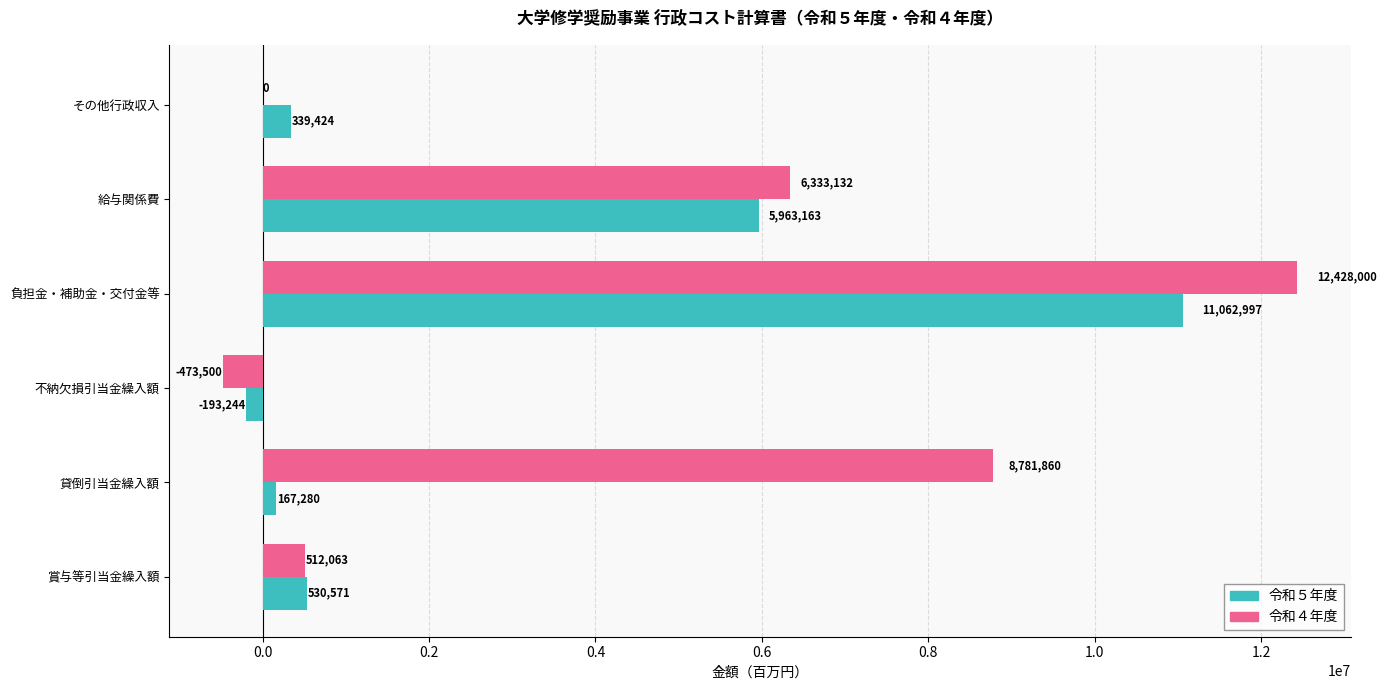

Which series has the widest spread of values?

令和４年度